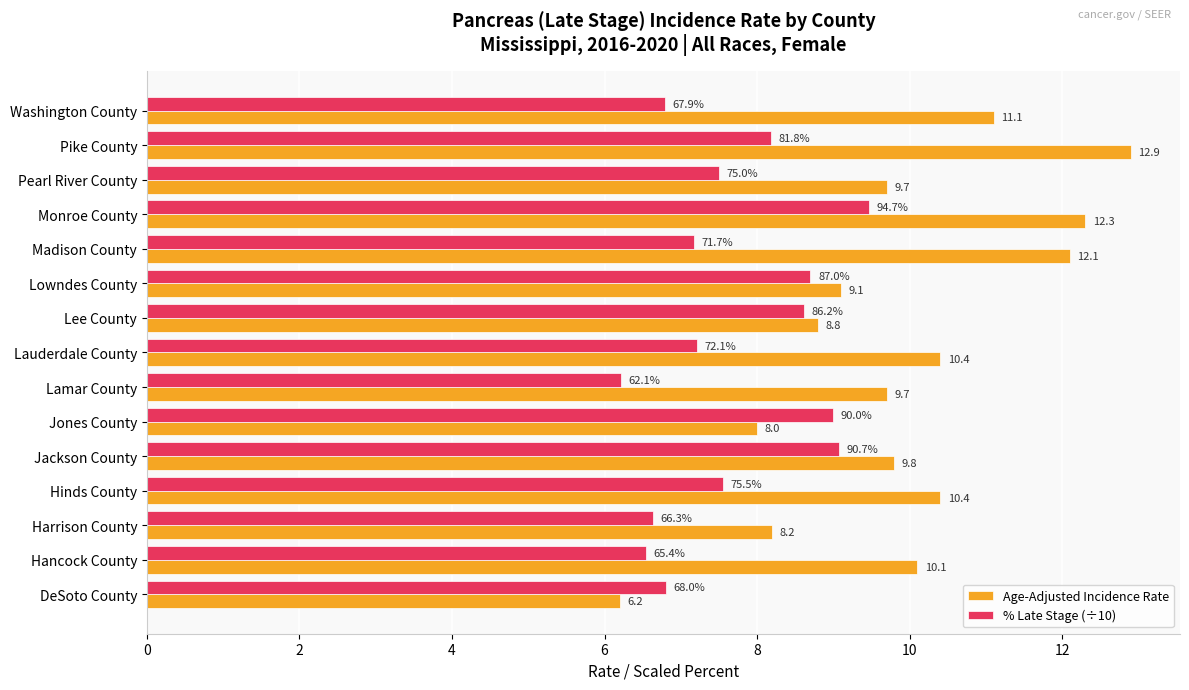

True or false: Age-Adjusted Incidence Rate has a value of 9.1 at Lowndes County.

True